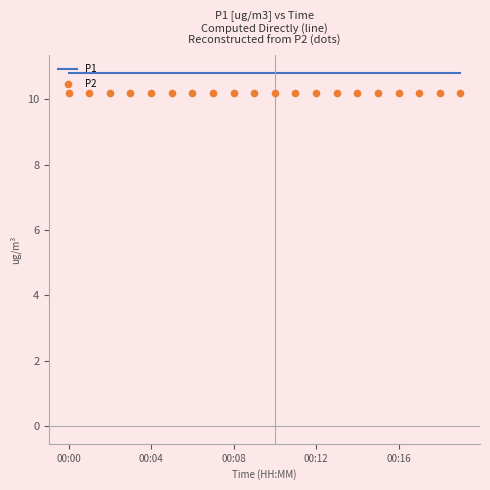

Which series contains the highest Y value?

P1